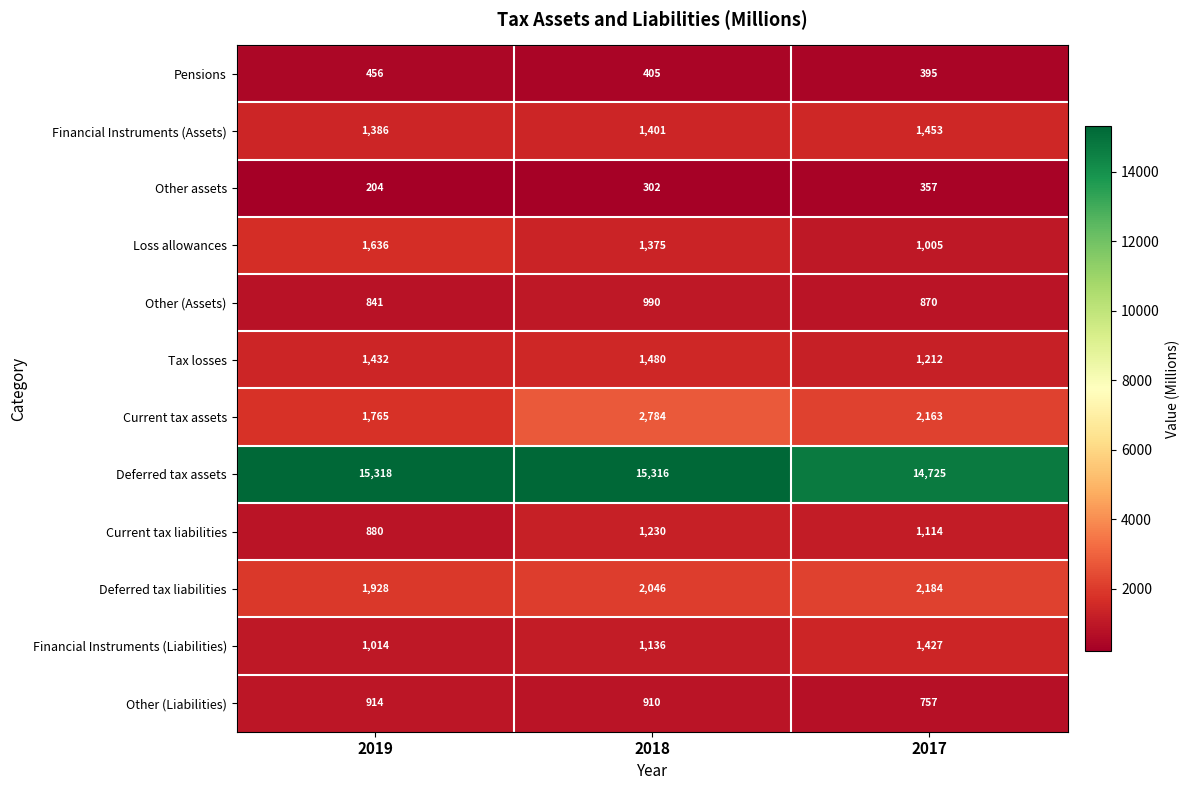

Is it true that Pensions equals 456 at 2019?

True